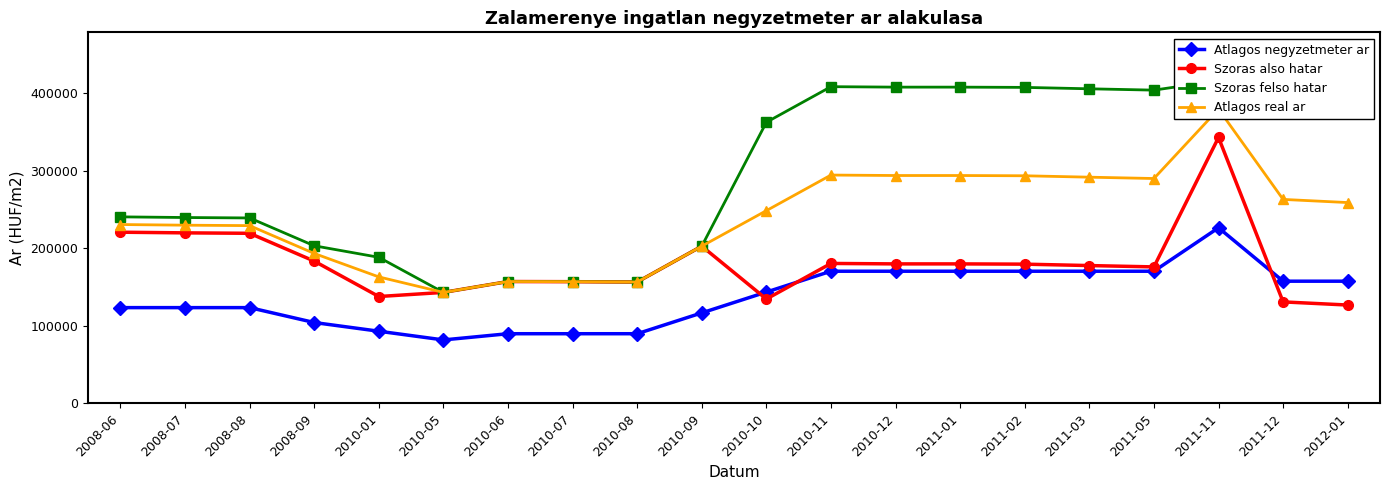

Is the value of Atlagos negyzetmeter ar at 2011-01 greater than the value of Szoras felso hatar at 2010-07?

Yes